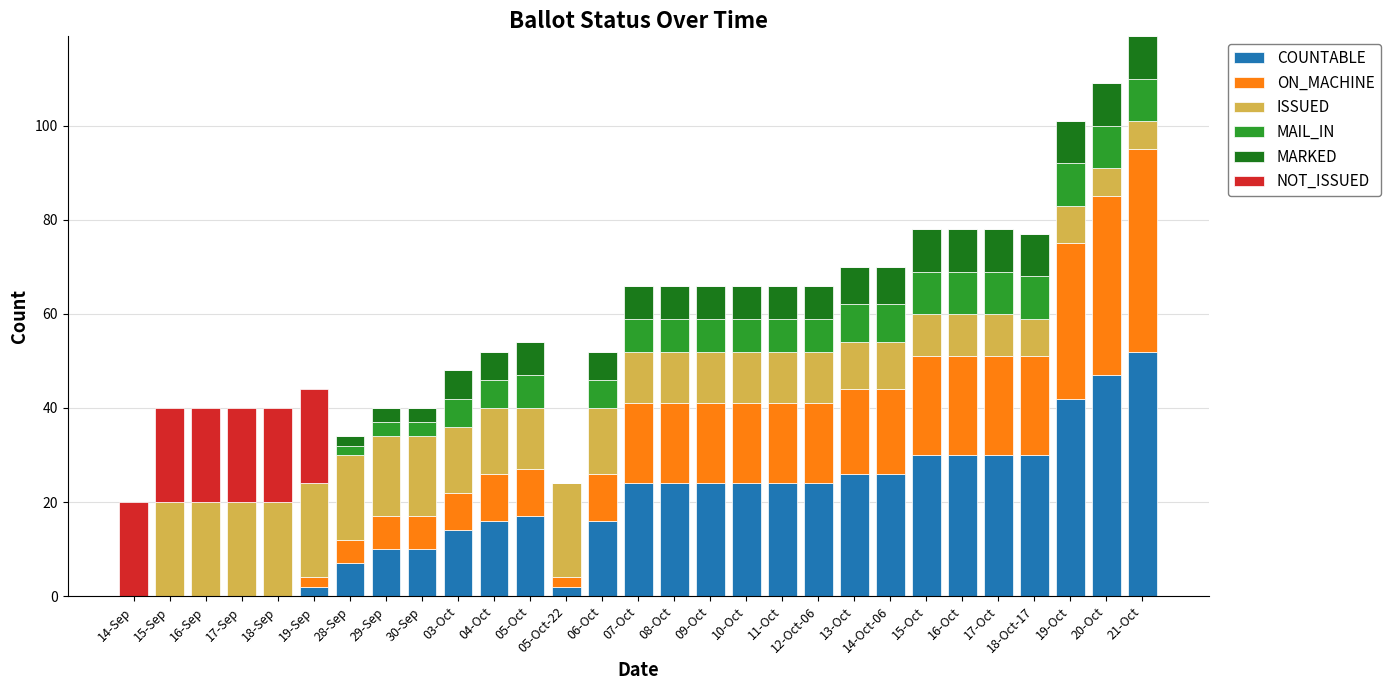

What is the sum of all COUNTABLE values?

551